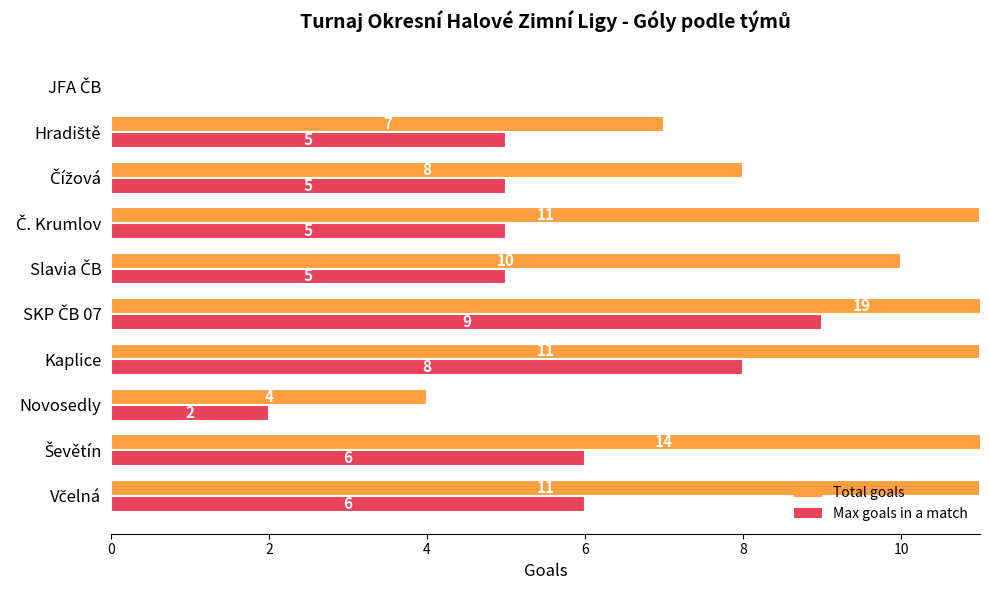

Rank the series at Č. Krumlov from lowest to highest value.

Max goals in a match, Total goals